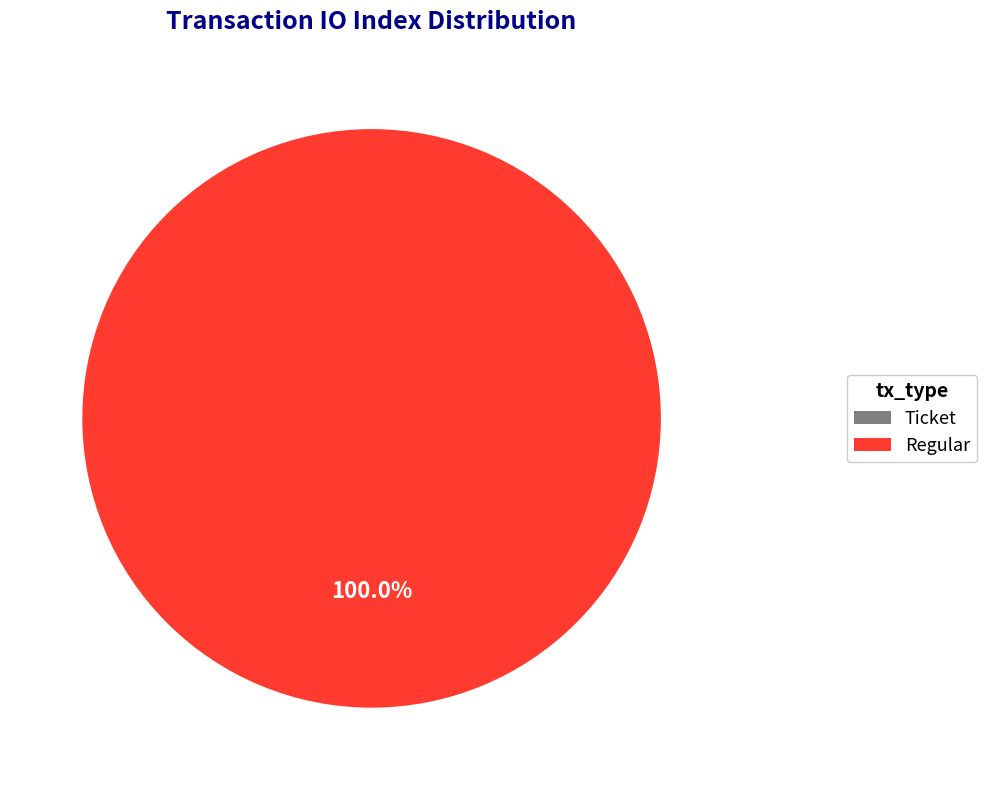

Rank the categories by value from lowest to highest.

Ticket (io_index=0), Regular (io_index=11)